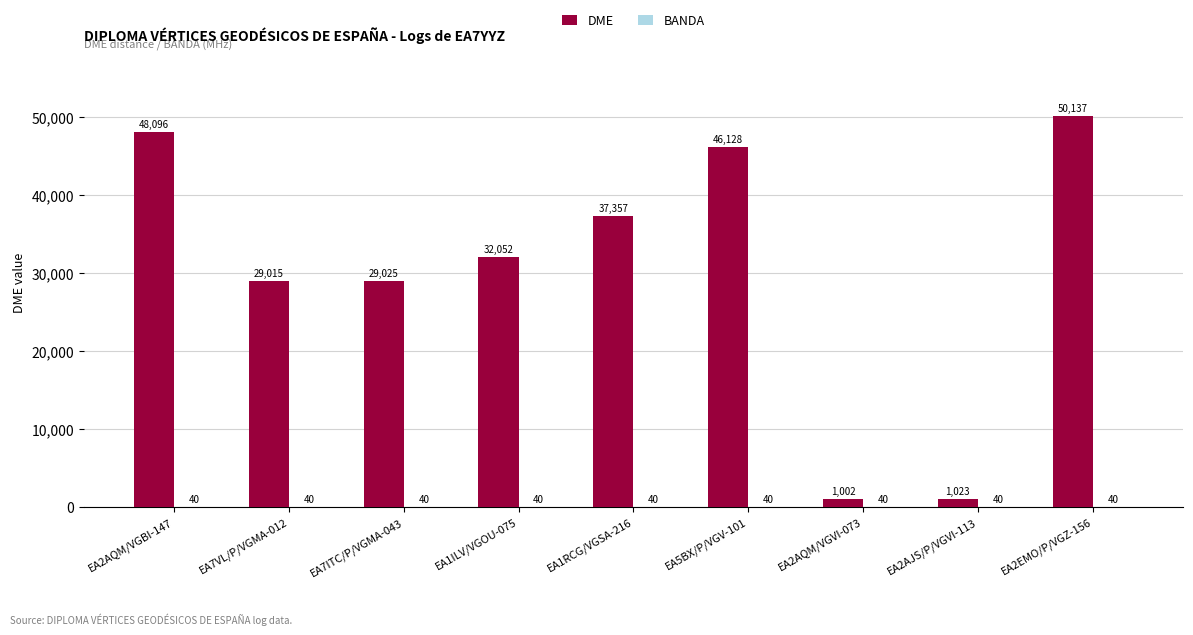

Is it true that DME equals 25370 at EA1RCG/VGSA-216?

False